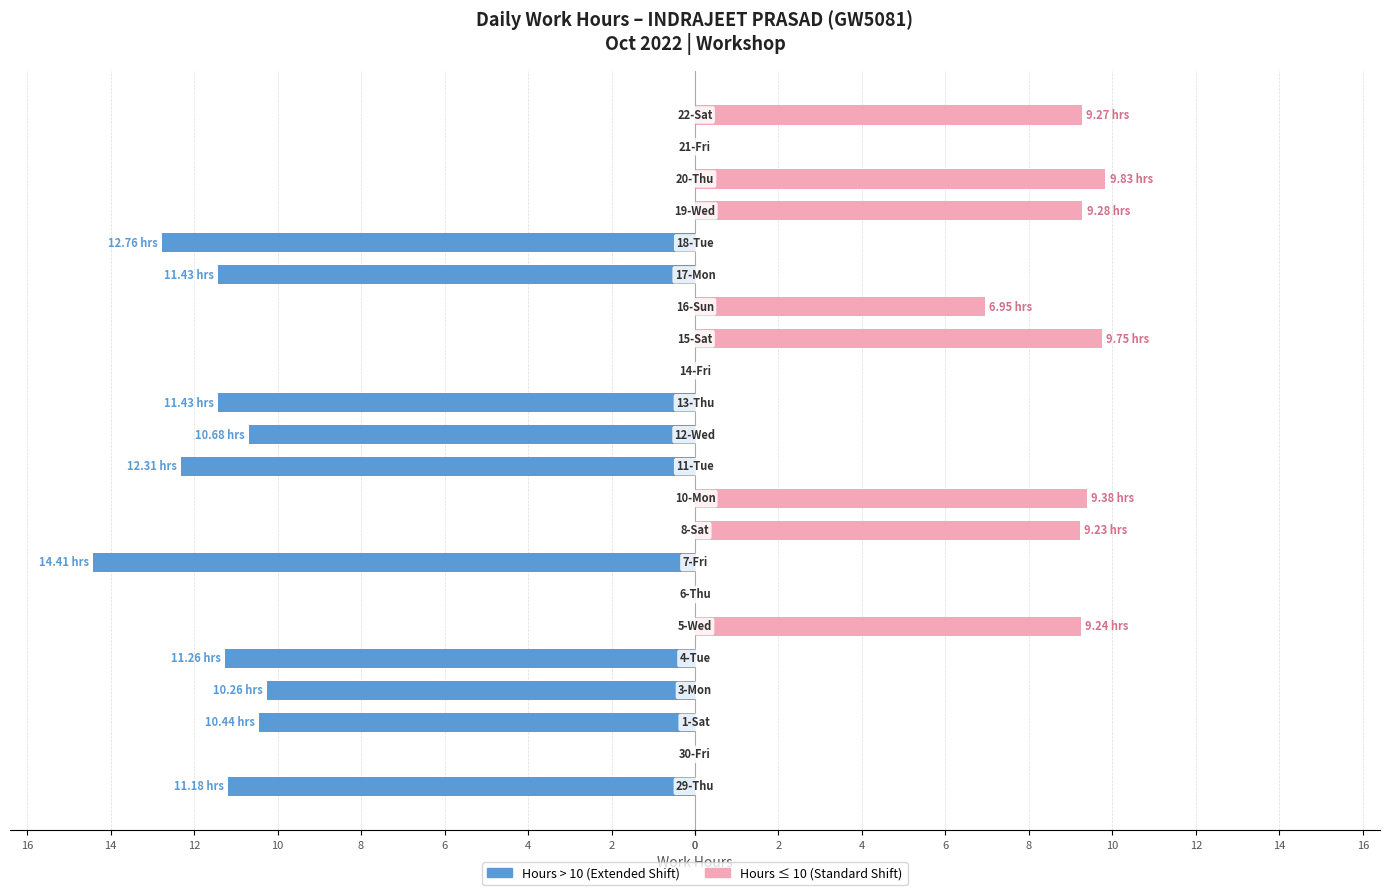

Which series has the largest range (max minus min)?

Hours > 10 (Extended)